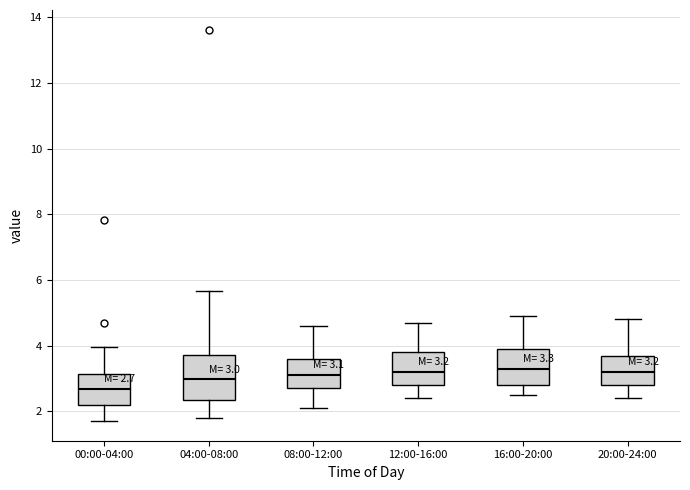

Which box is the tallest, from its lower edge to its upper edge?

04:00-08:00